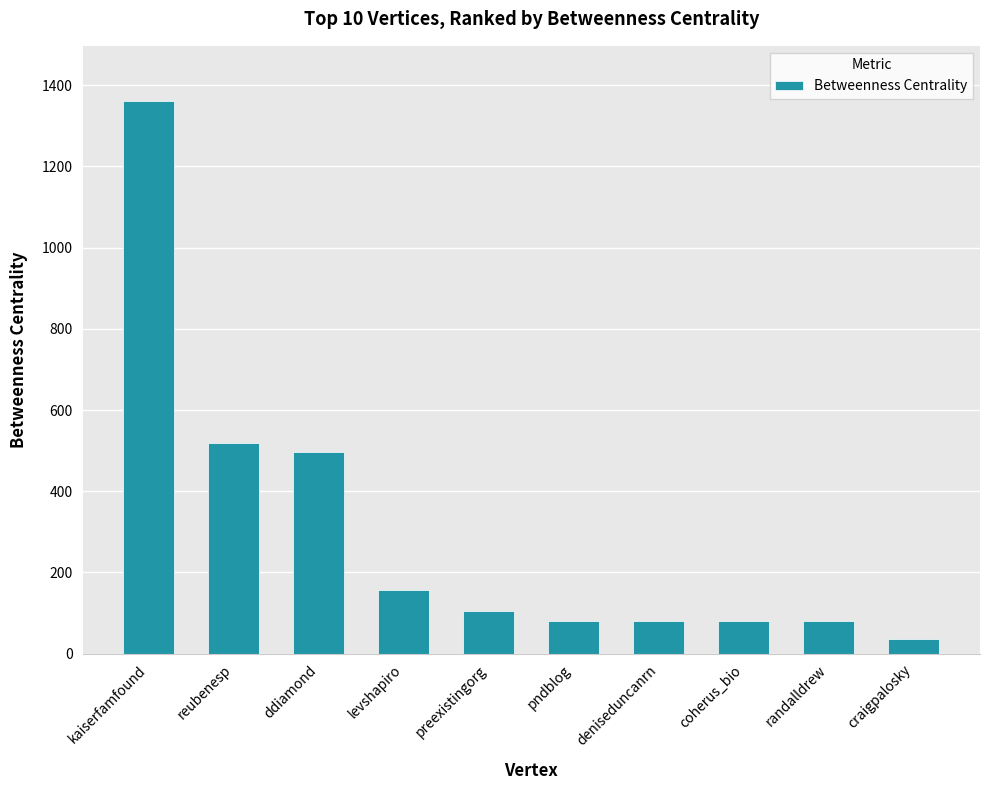

What is the change in value from preexistingorg to coherus_bio?

-24.0